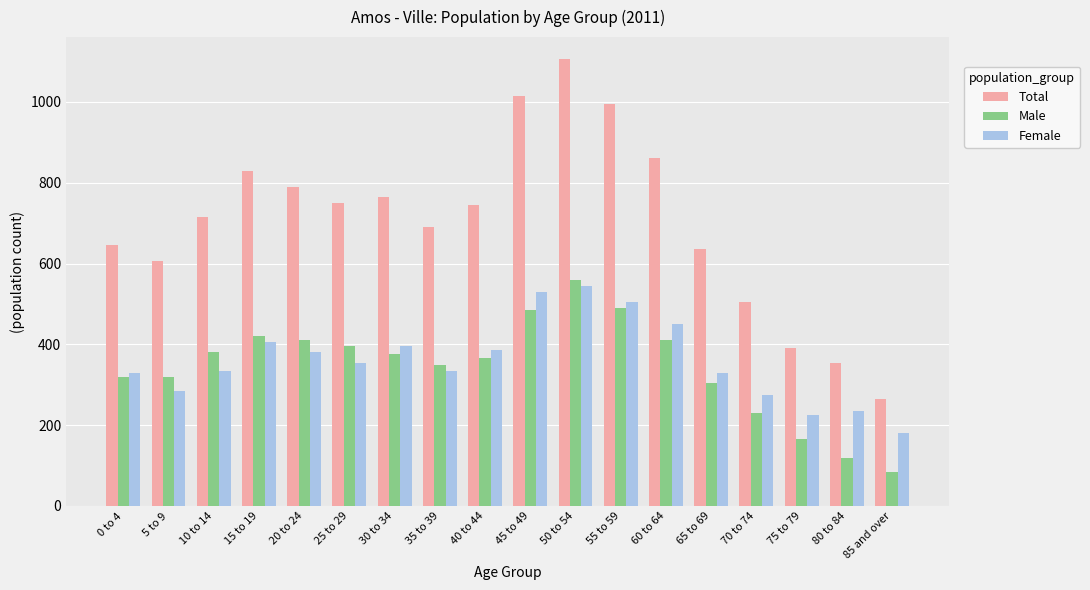

The Male series shows 71 at 75 to 79. True or false?

False